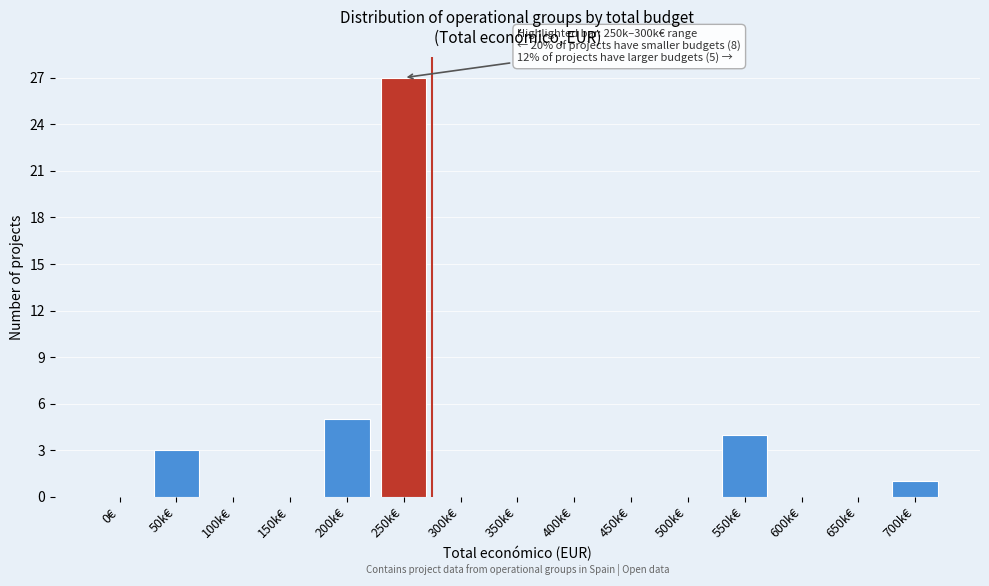

Reading left to right, extract all data points from this chart.

0€=0	50k€=3	100k€=0	150k€=0	200k€=5	250k€=27	300k€=0	350k€=0	400k€=0	450k€=0	500k€=0	550k€=4	600k€=0	650k€=0	700k€=1